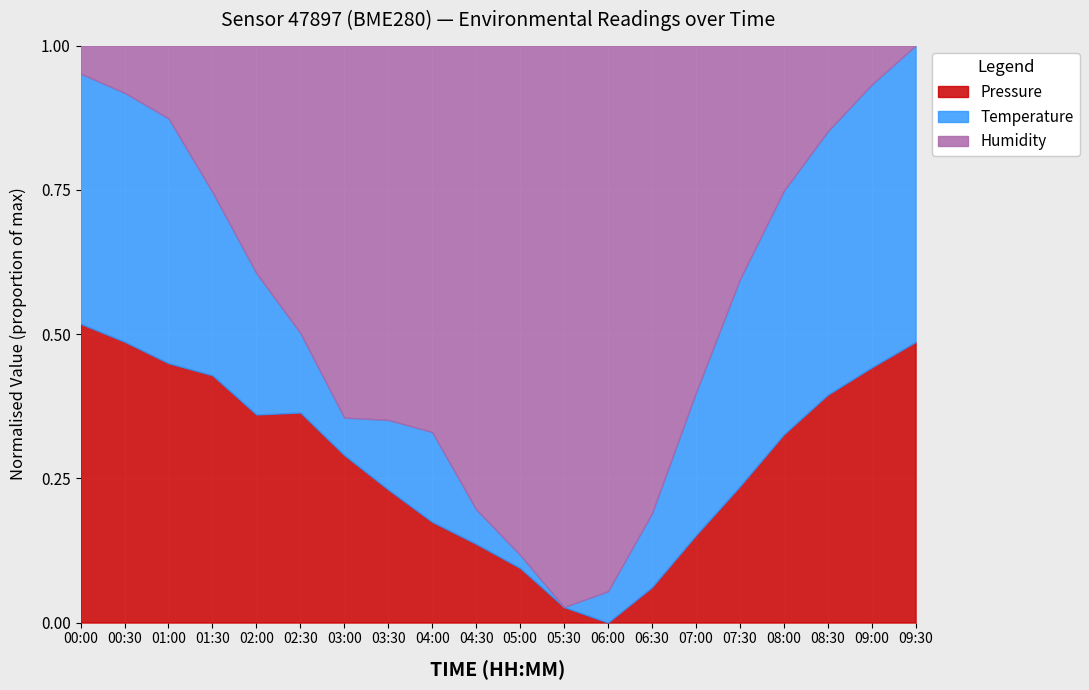

The value of Pressure at 02:30 is 0.5. True or false?

False